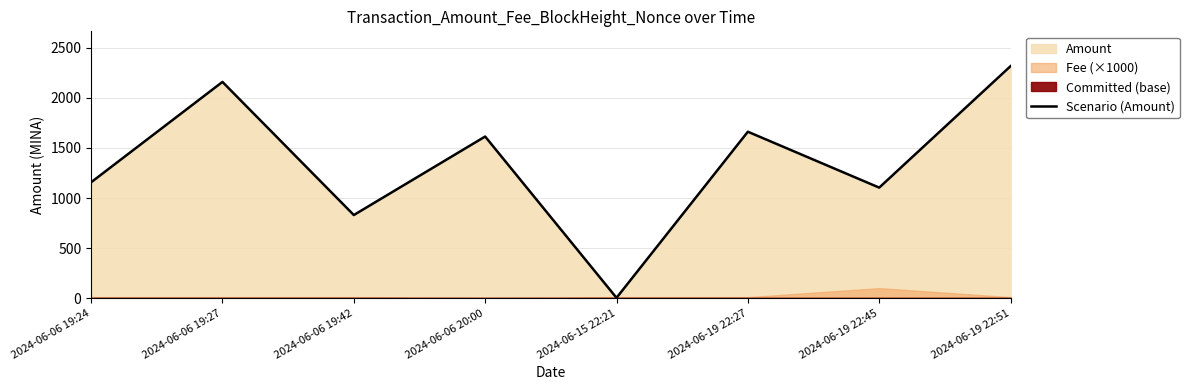

Reading right to left, transcribe all the data shown in this chart.

2024-06-19 22:51=2317.7	2024-06-19 22:45=1104.0	2024-06-19 22:27=1662.4	2024-06-15 22:21=3.0	2024-06-06 20:00=1614.4	2024-06-06 19:42=830.0	2024-06-06 19:27=2160.0	2024-06-06 19:24=1157.2